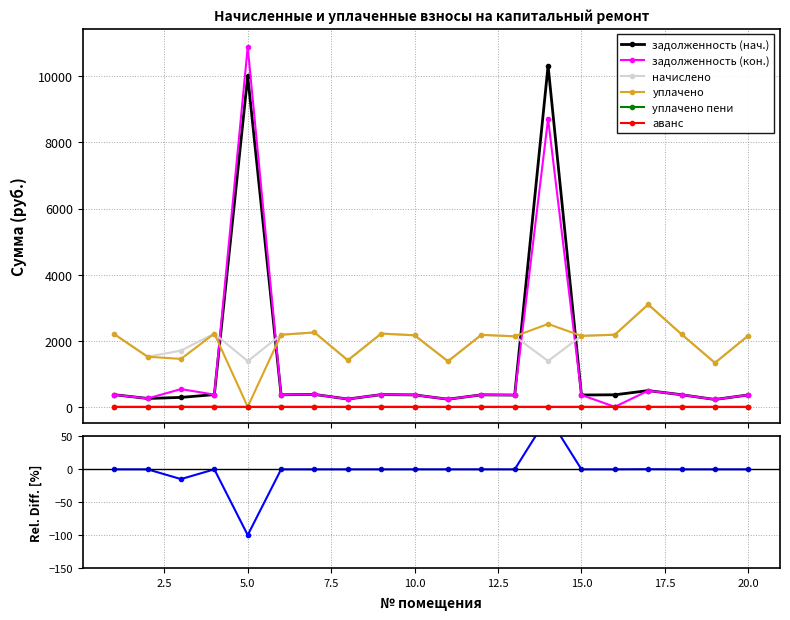

True or false: задолженность (кон.) has more than 0 interior local peaks.

True